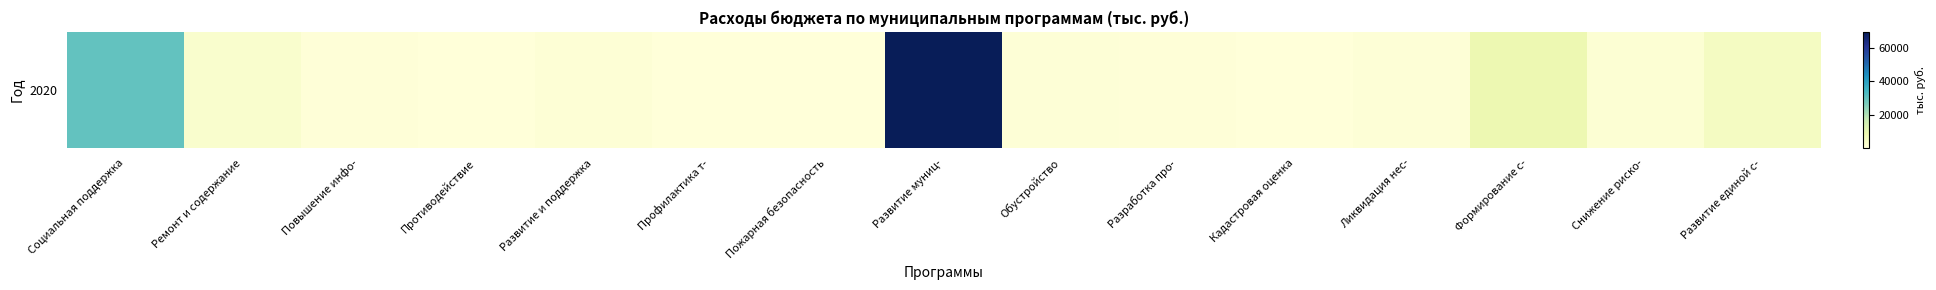

Rank the categories by value from highest to lowest.

Развитие муниц-, Социальная поддержка, Формирование с-, Развитие единой с-, Ремонт и содержание, Снижение риско-, Развитие и поддержка, Обустройство, Ликвидация нес-, Разработка про-, Повышение инфо-, Кадастровая оценка, Пожарная безопасность, Противодействие, Профилактика т-